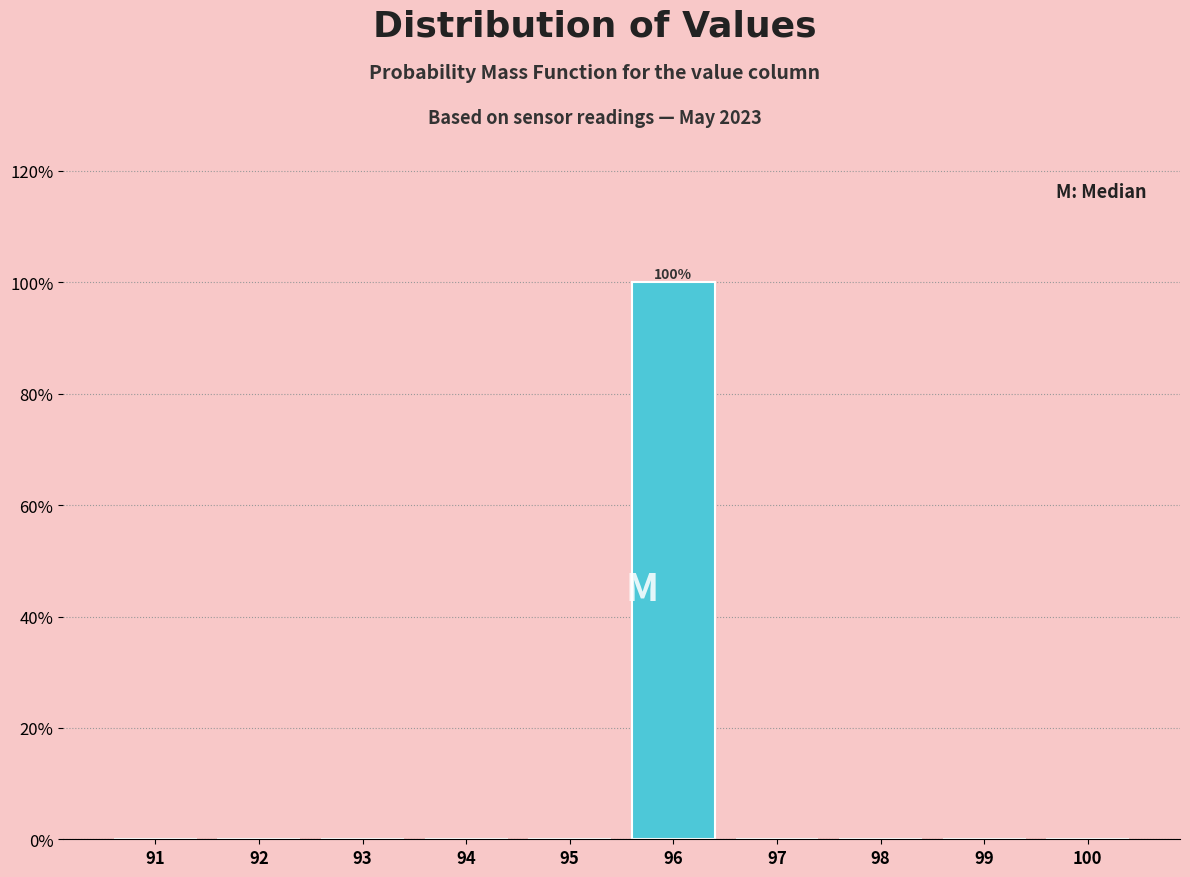

Which range on the x-axis has the tallest bar?

95.5 to 96.5